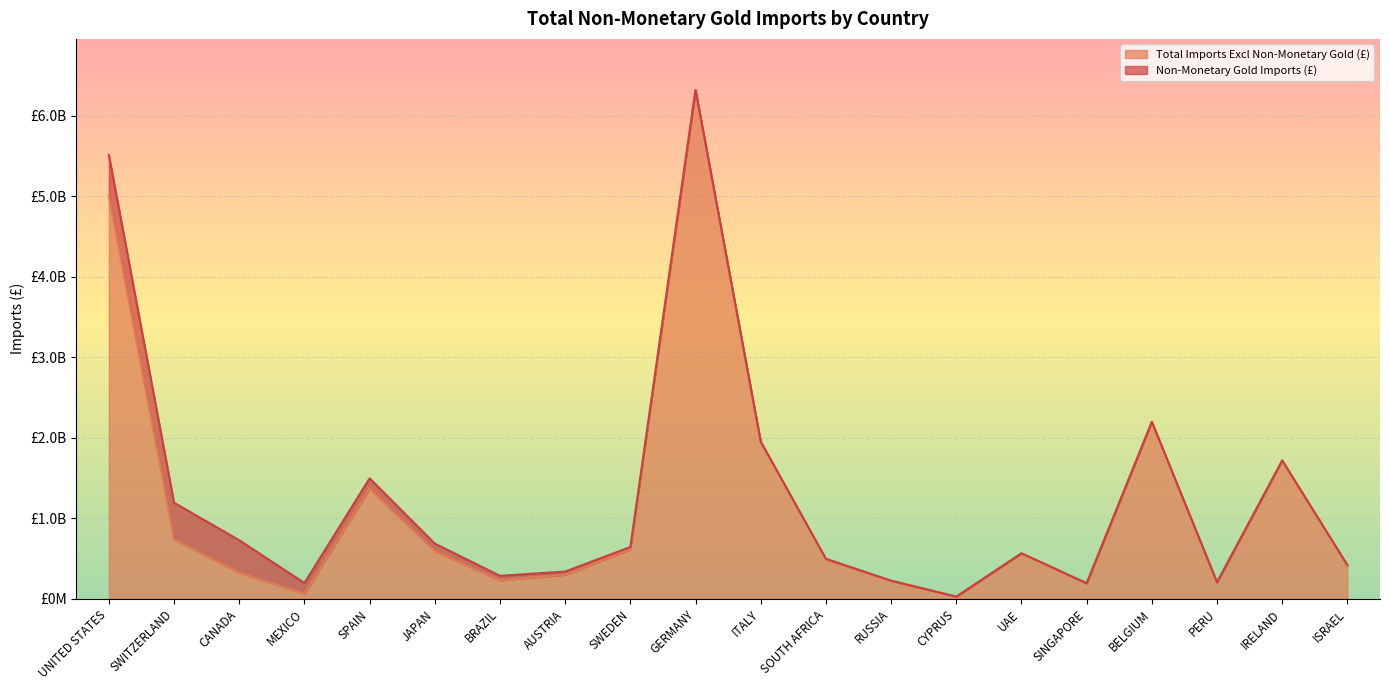

True or false: there are more than 2 points higher than both neighbors.

True